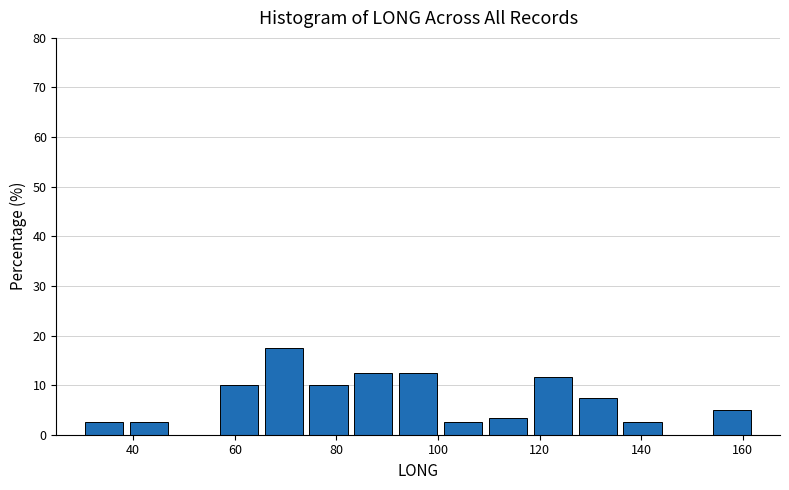

Reading left to right, transcribe this chart: for each bar, give the range it covers on the x-axis and its height. Neither the bar edges nor the heights are printed on the chart, so give them approximately, as read against the axes.

30 to 38: 3
38 to 48: 3
48 to 56: 0
56 to 66: 10
66 to 74: 18
74 to 82: 10
82 to 92: 13
92 to 100: 13
100 to 110: 3
110 to 118: 3
118 to 126: 12
126 to 136: 8
136 to 144: 3
144 to 154: 0
154 to 162: 5